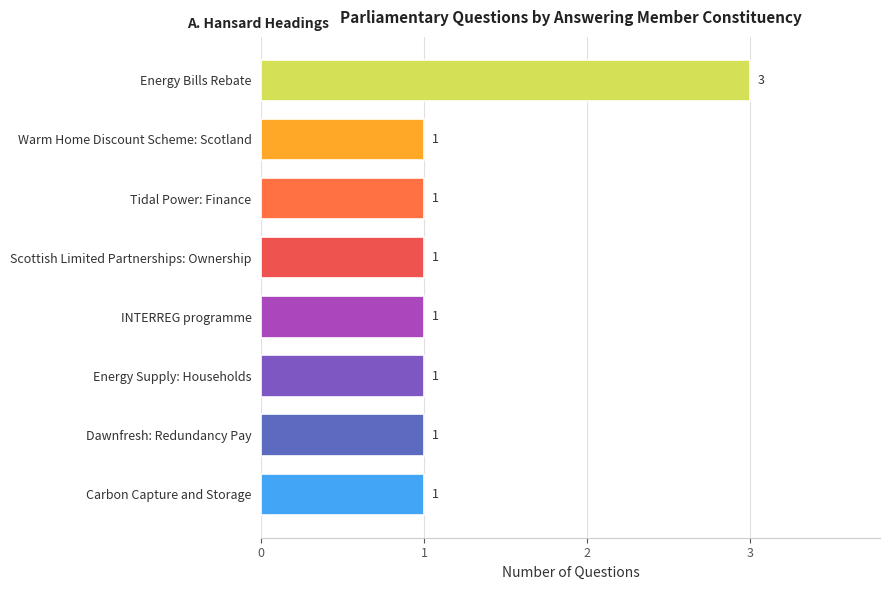

Reading top to bottom, extract all data points from this chart.

3	1	1	1	1	1	1	1